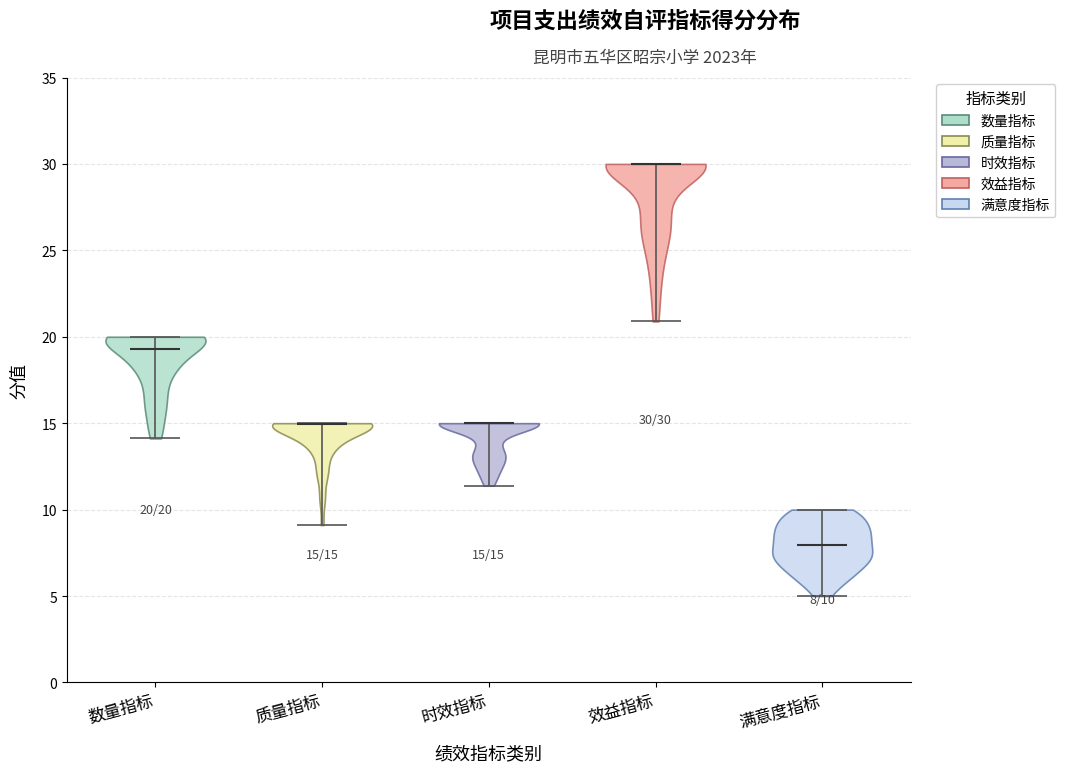

Which violin has the highest median line?

效益指标